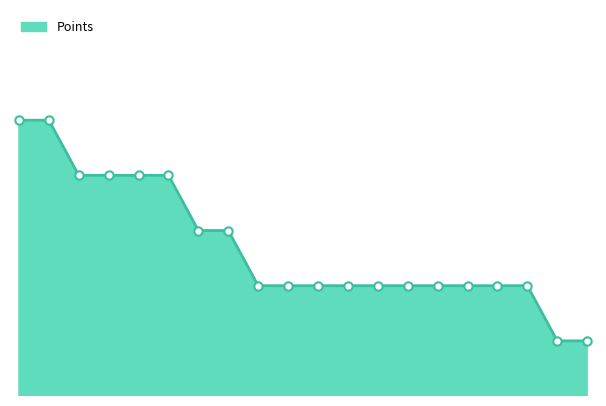

Is this an area chart (filled region under the line)?

Yes